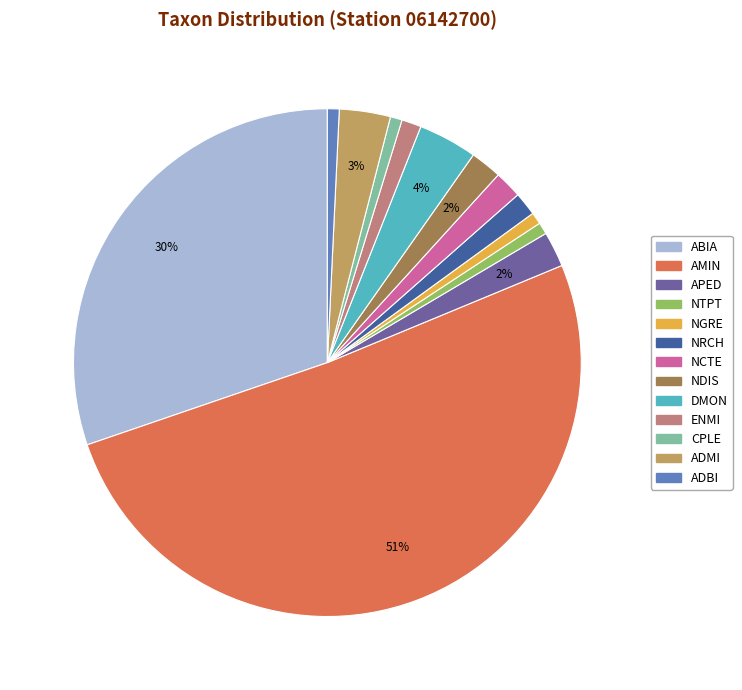

Which slice represents more than half of the pie?

AMIN